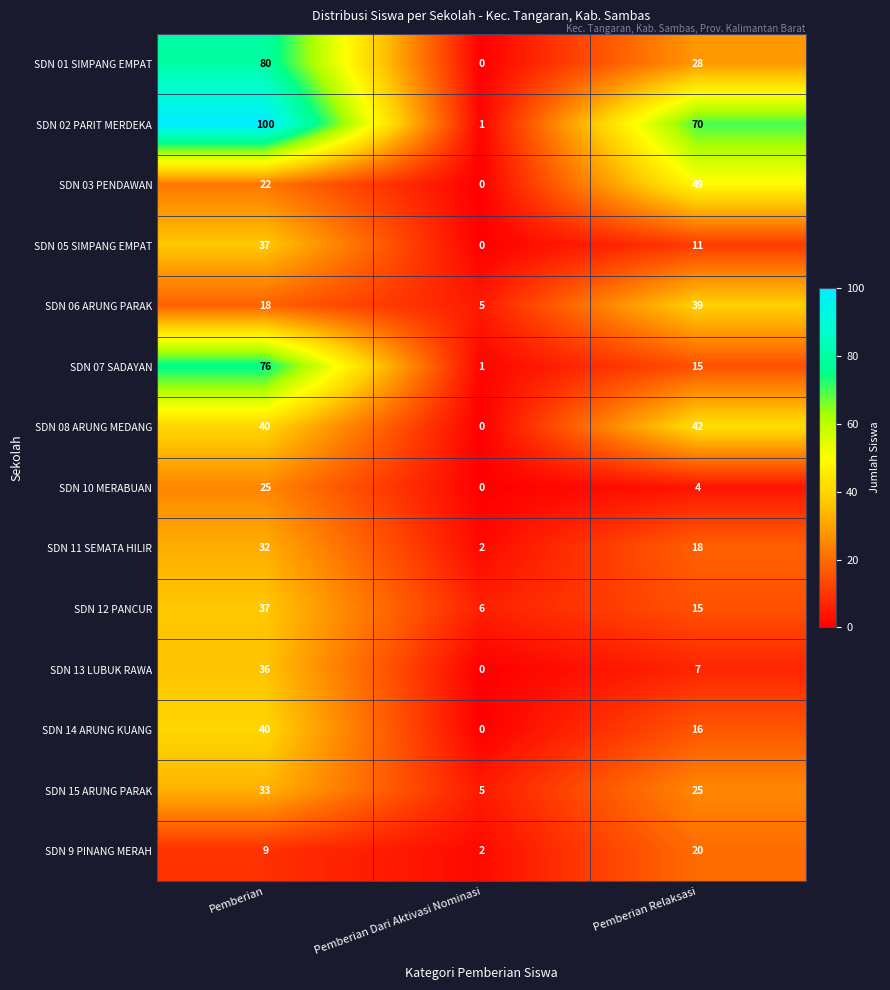

List the labels in order of SDN 06 ARUNG PARAK value, largest first.

Pemberian Relaksasi, Pemberian, Pemberian Dari Aktivasi Nominasi